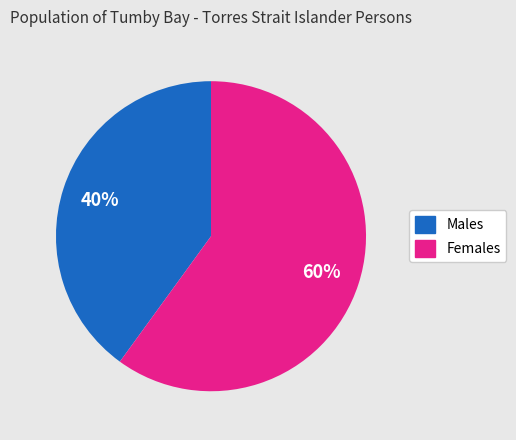

Is there any slice that represents more than half of the pie?

Yes